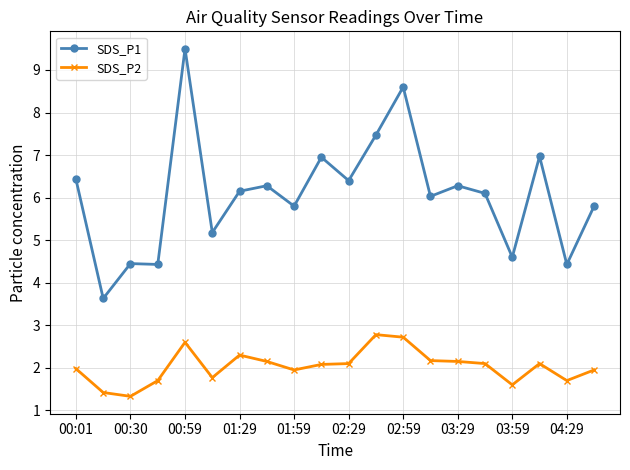

True or false: SDS_P2 and SDS_P1 intersect in this chart.

False